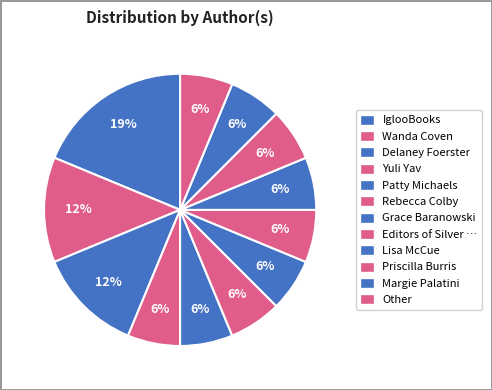

How many segments does this pie chart have?

12